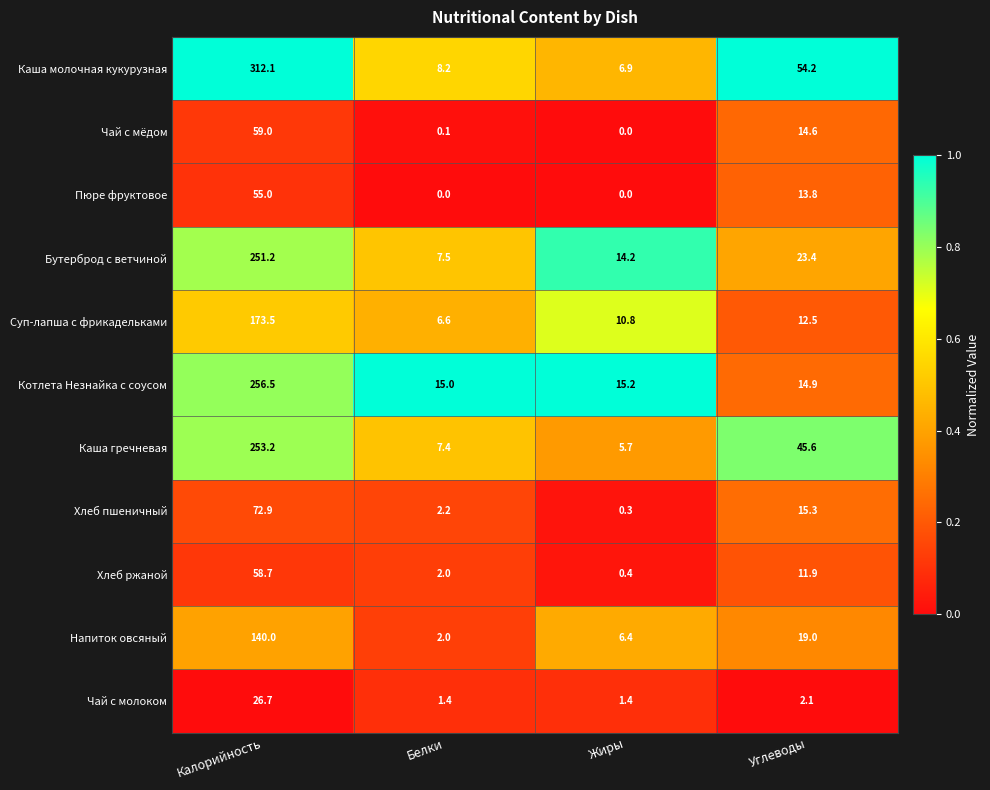

Which category has the highest value across all series?

Калорийность